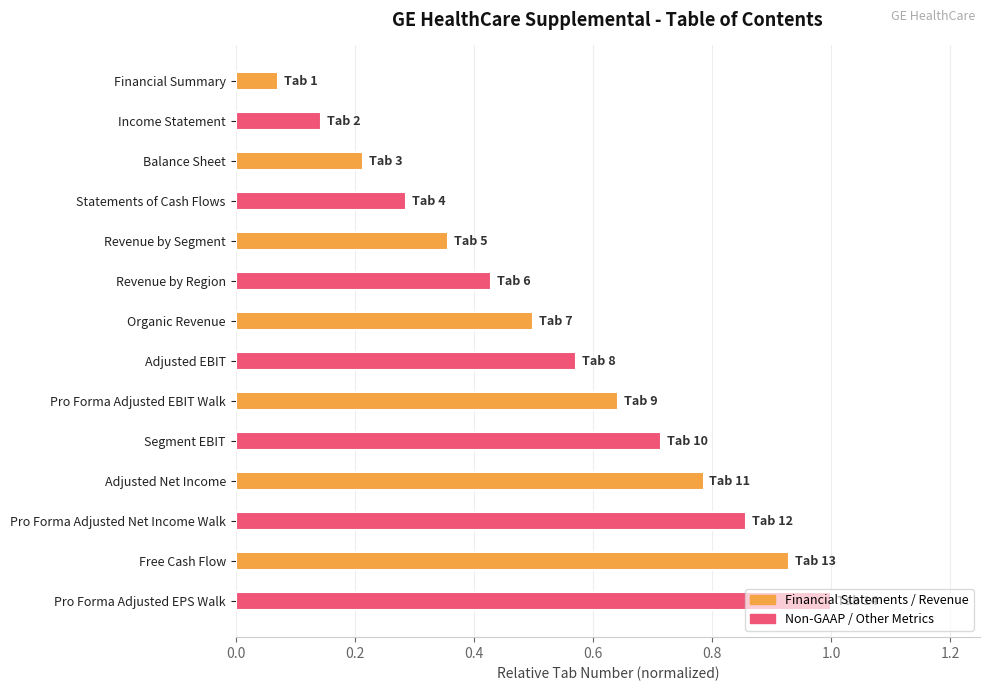

True or false: the data shows 0.2 at Adjusted Net Income.

False